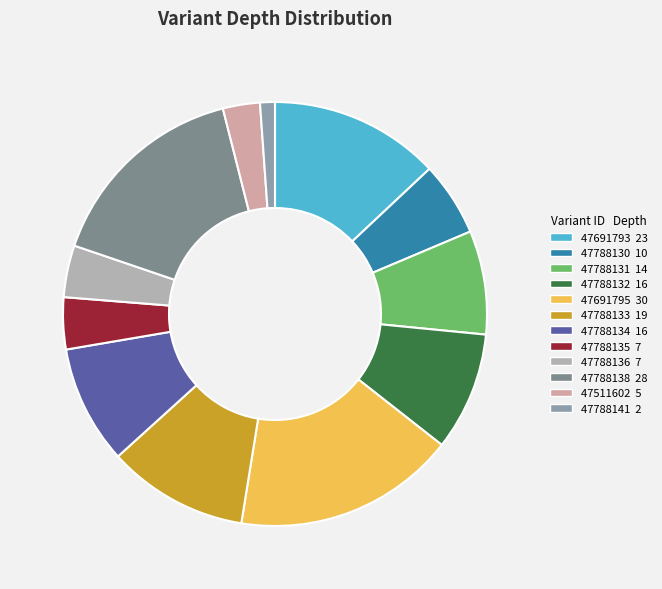

How many slices are in this pie chart?

12